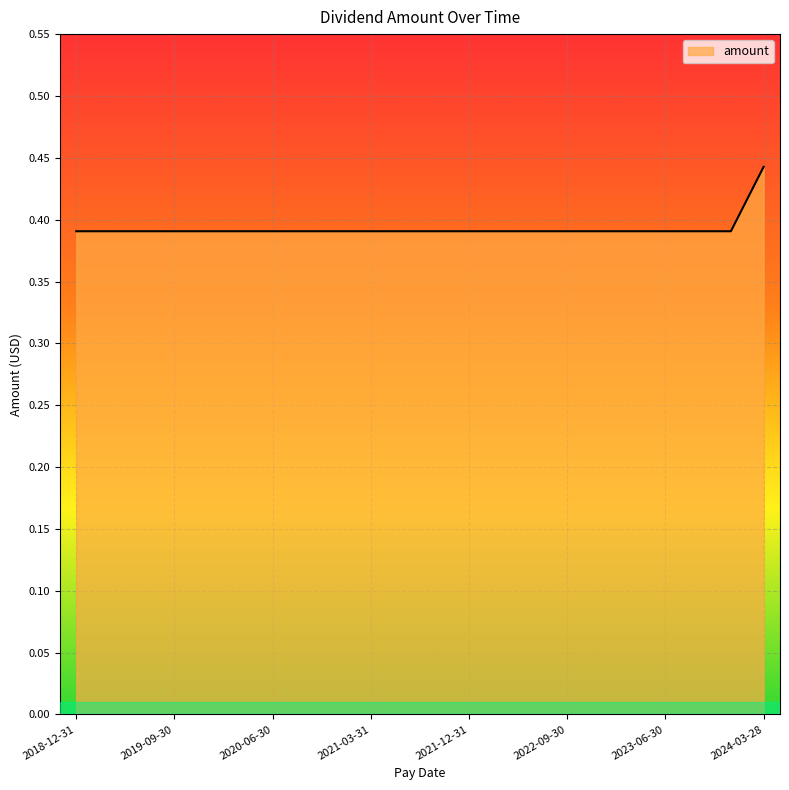

What is the label of the 4th point from the right?

2023-06-30